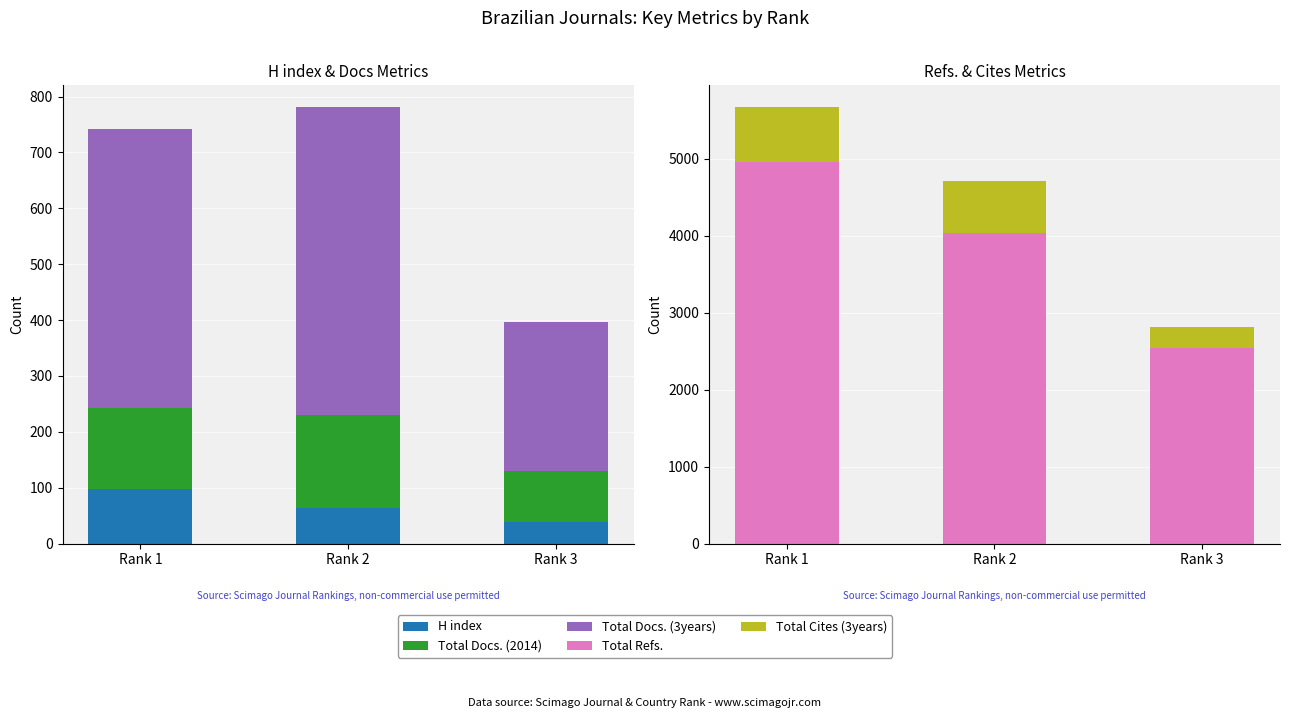

How many values in the Total Cites (3years) series are below 667?

1